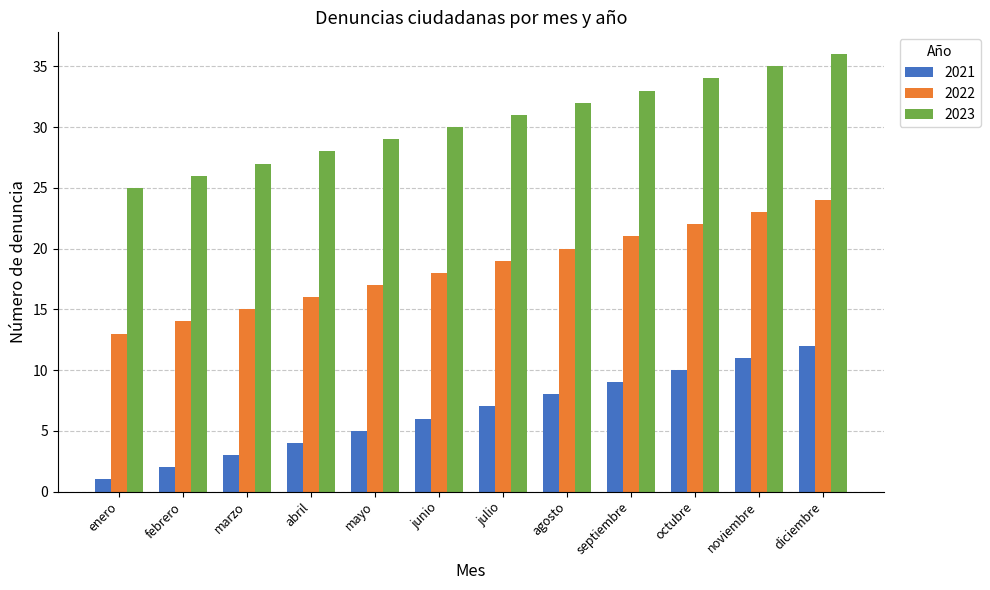

List the labels in order of 2023 value, largest first.

diciembre, noviembre, octubre, septiembre, agosto, julio, junio, mayo, abril, marzo, febrero, enero